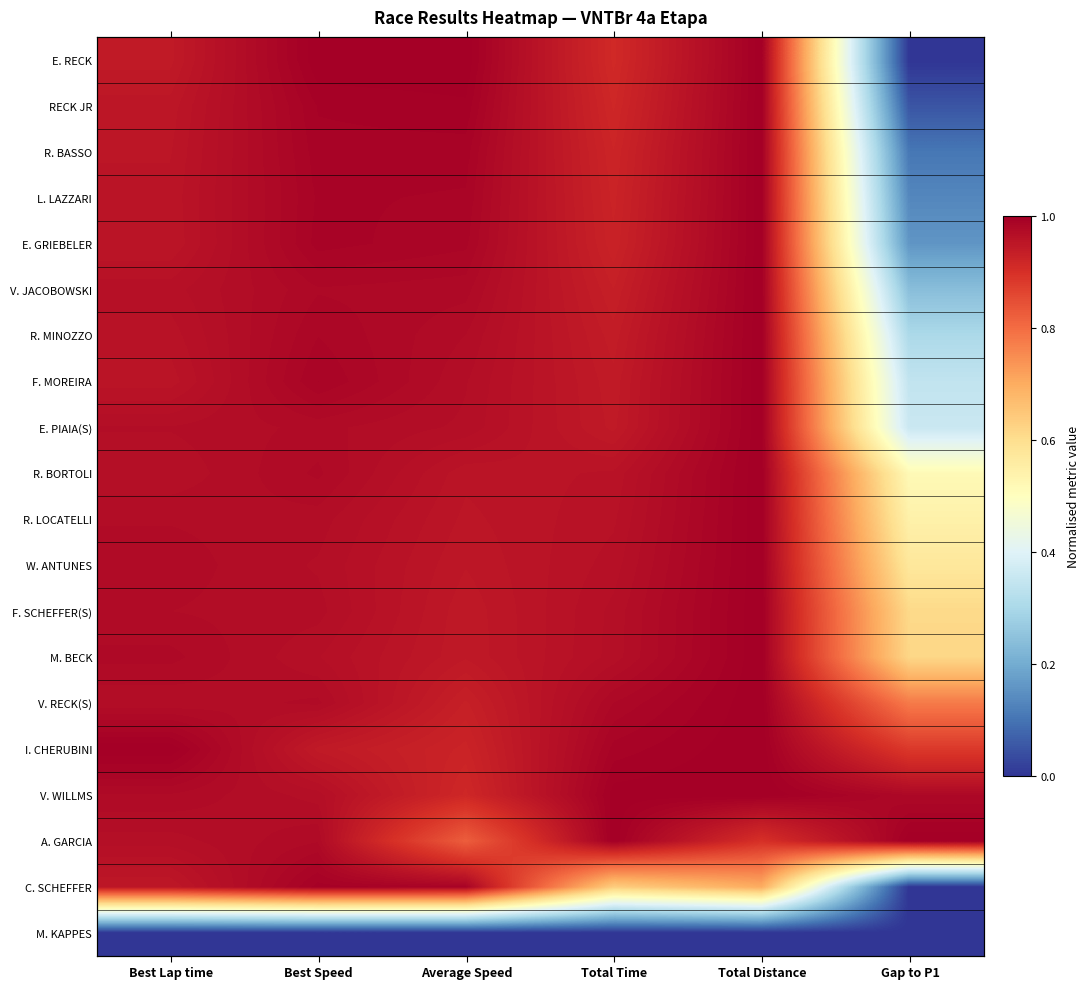

At which category is the sum across all series the highest?

Total Distance